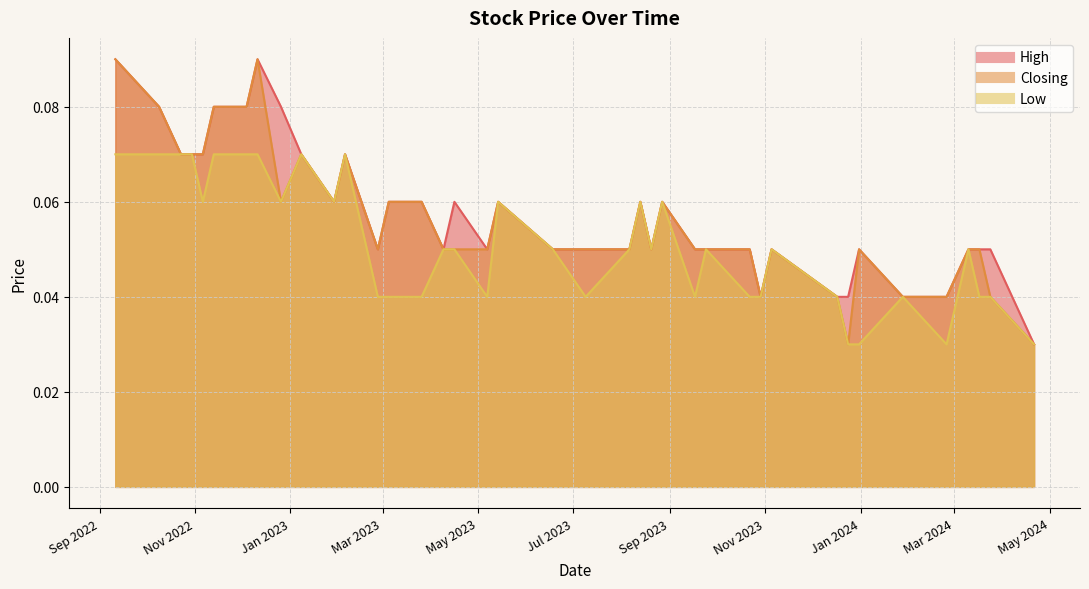

How many lines are shown in the chart?

3